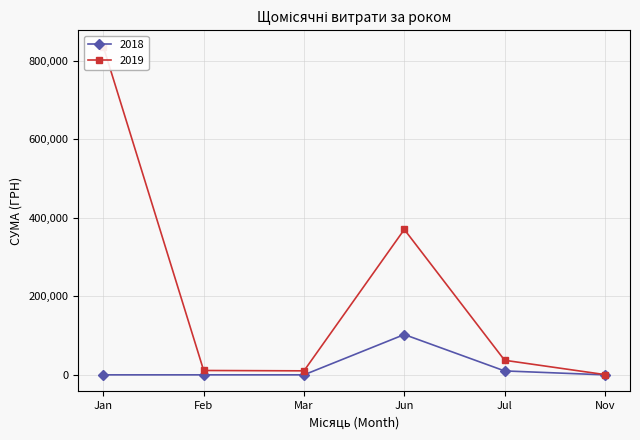

True or false: 2018 has a value of 34607.4 at Nov.

False